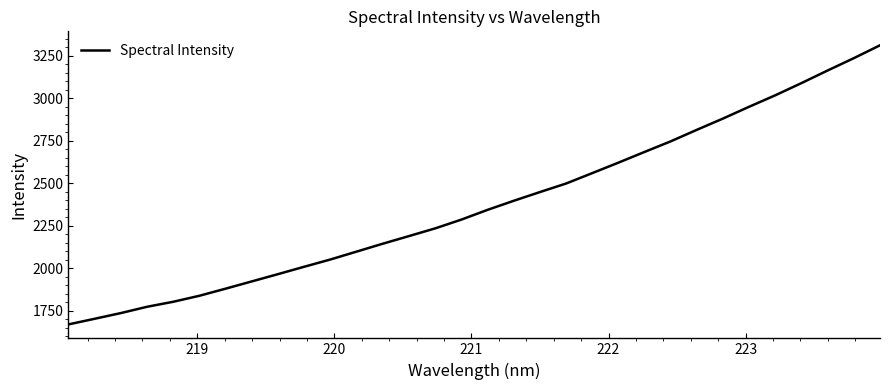

What is the difference between the maximum and minimum values?

1642.3